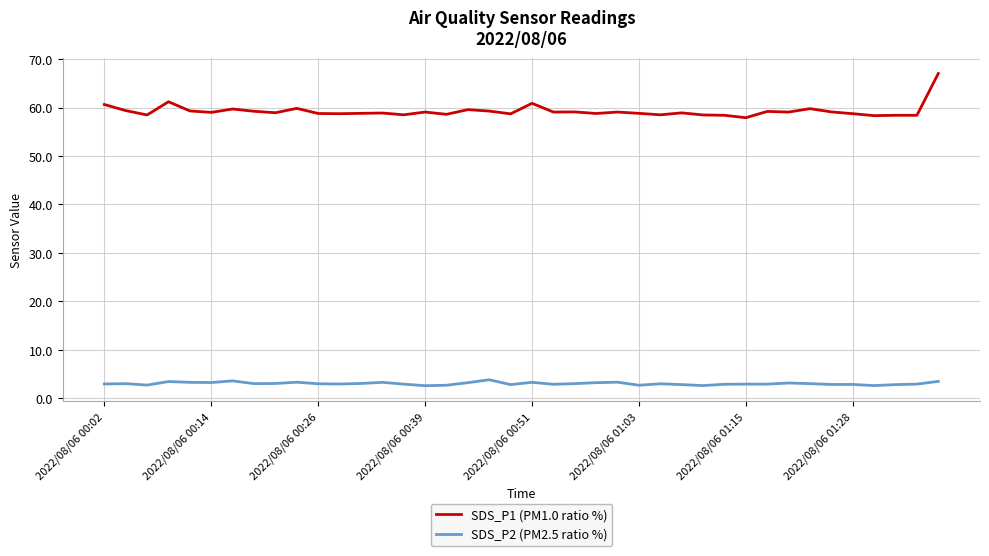

What is the lowest value of the SDS_P2 (PM2.5 ratio %) series?

2.6